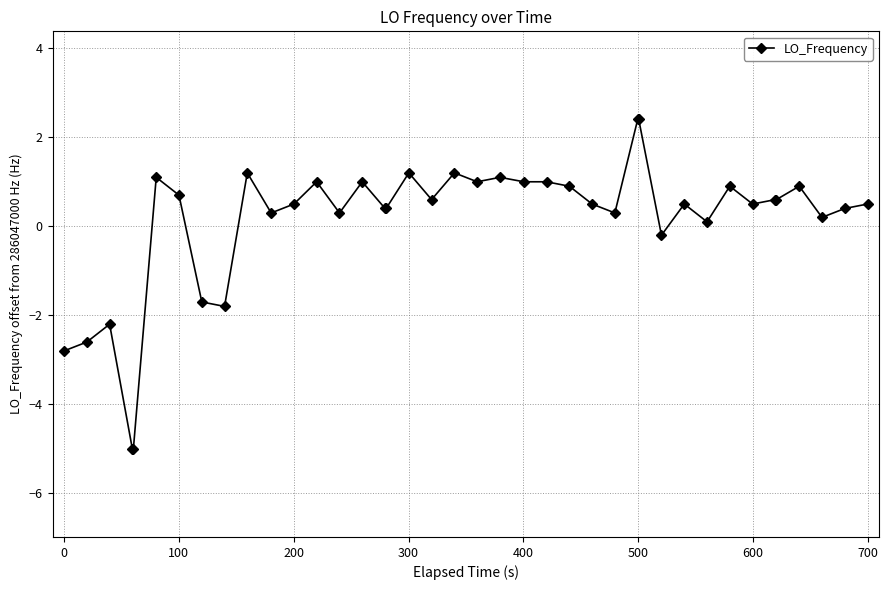

True or false: there are more than 2 points higher than both neighbors.

True